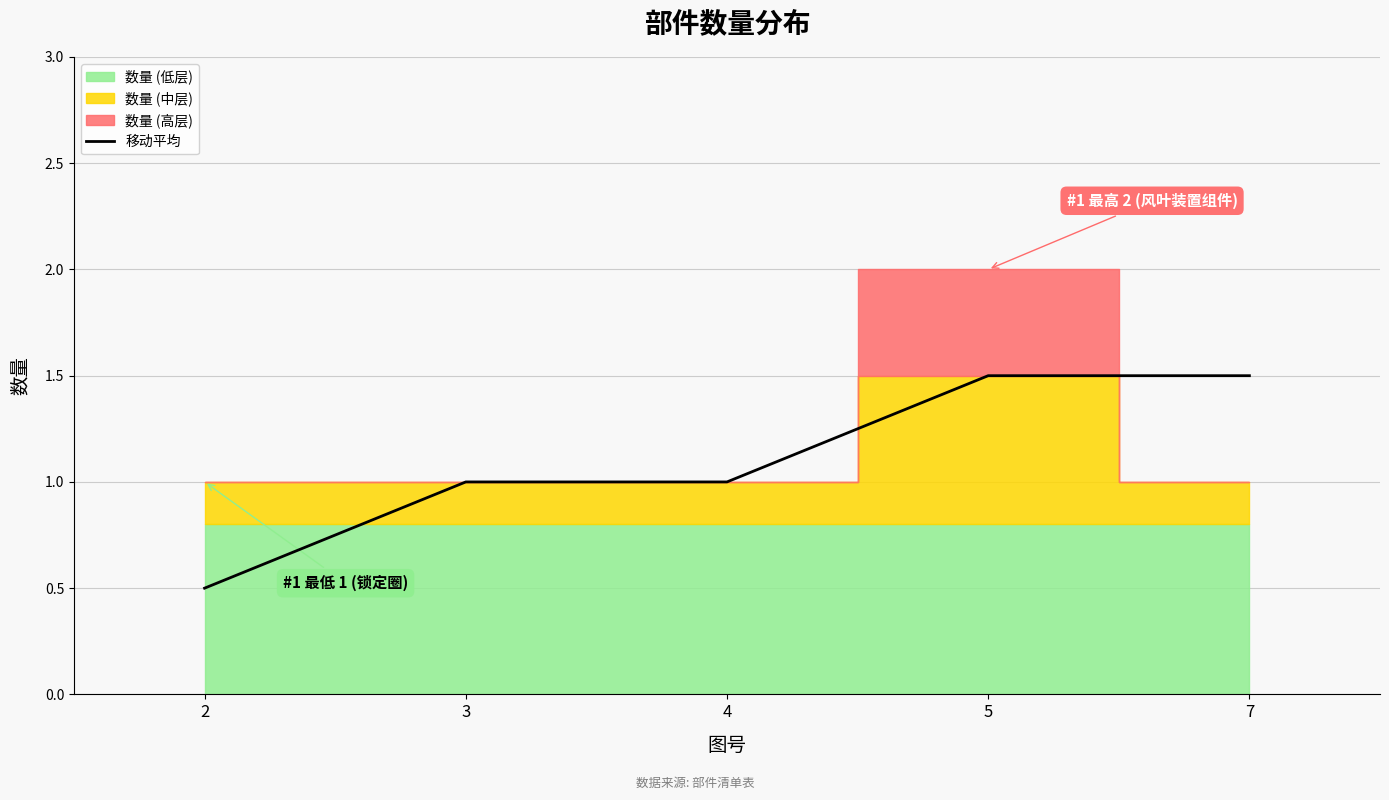

True or false: the data shows 2.2 at 5.

False